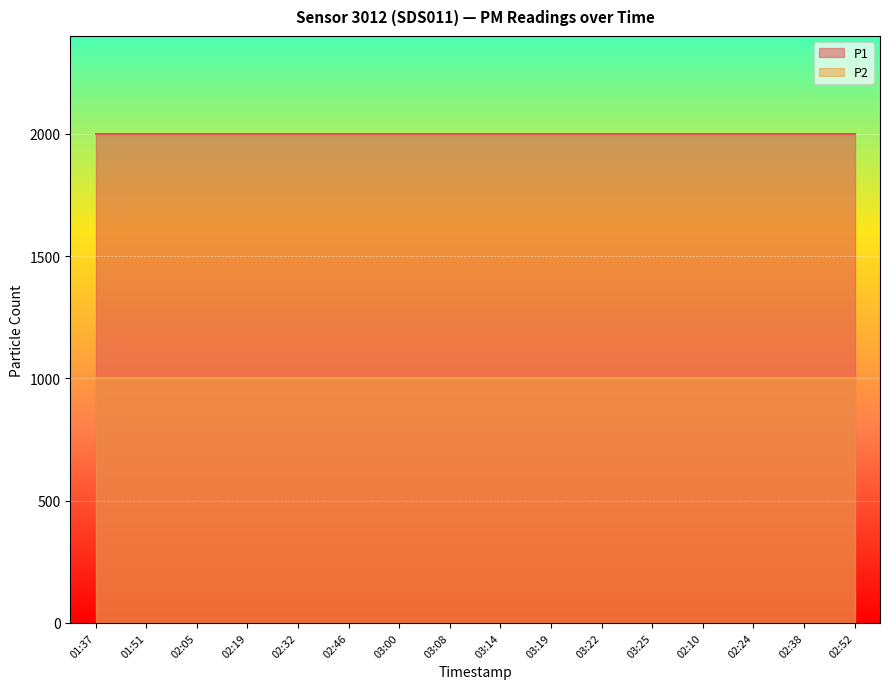

What position from the left is 03:19?

10